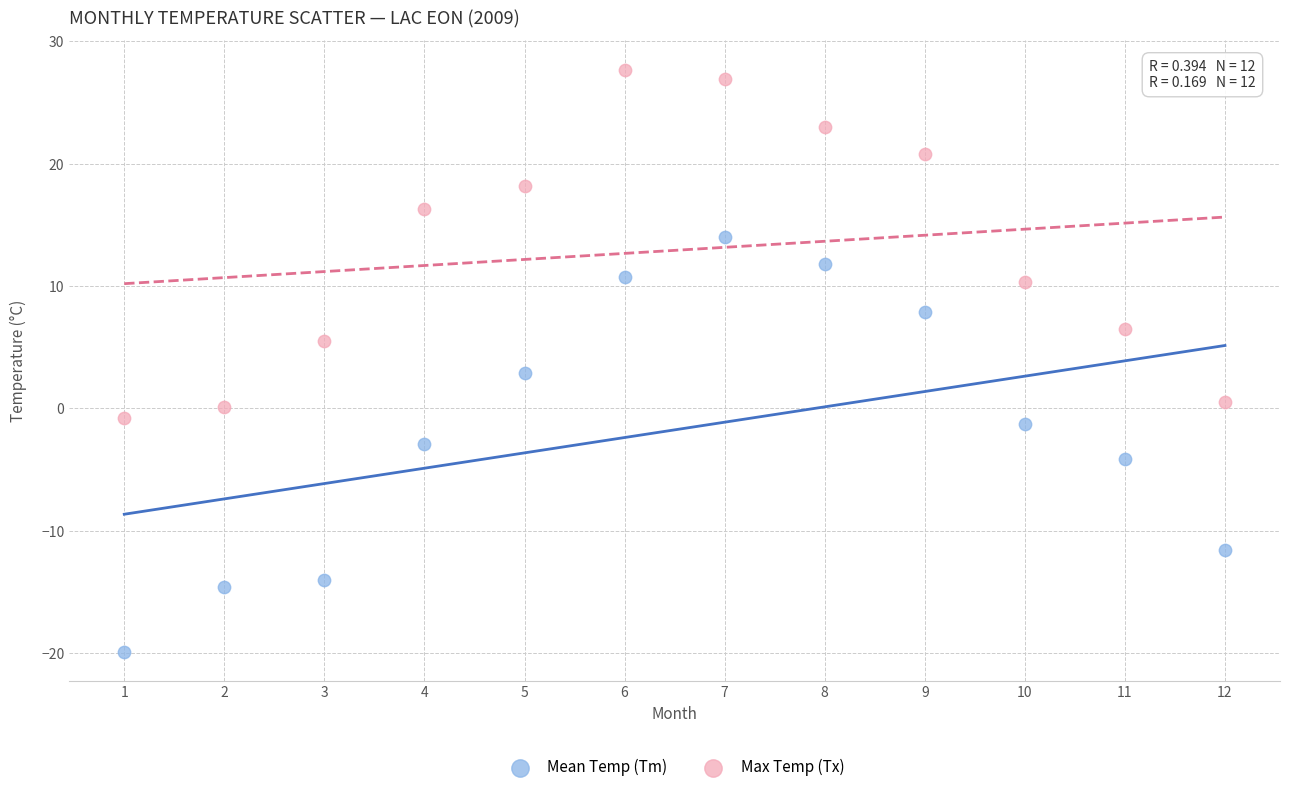

Which series has the largest Y range (max minus min)?

Mean Temp (Tm)